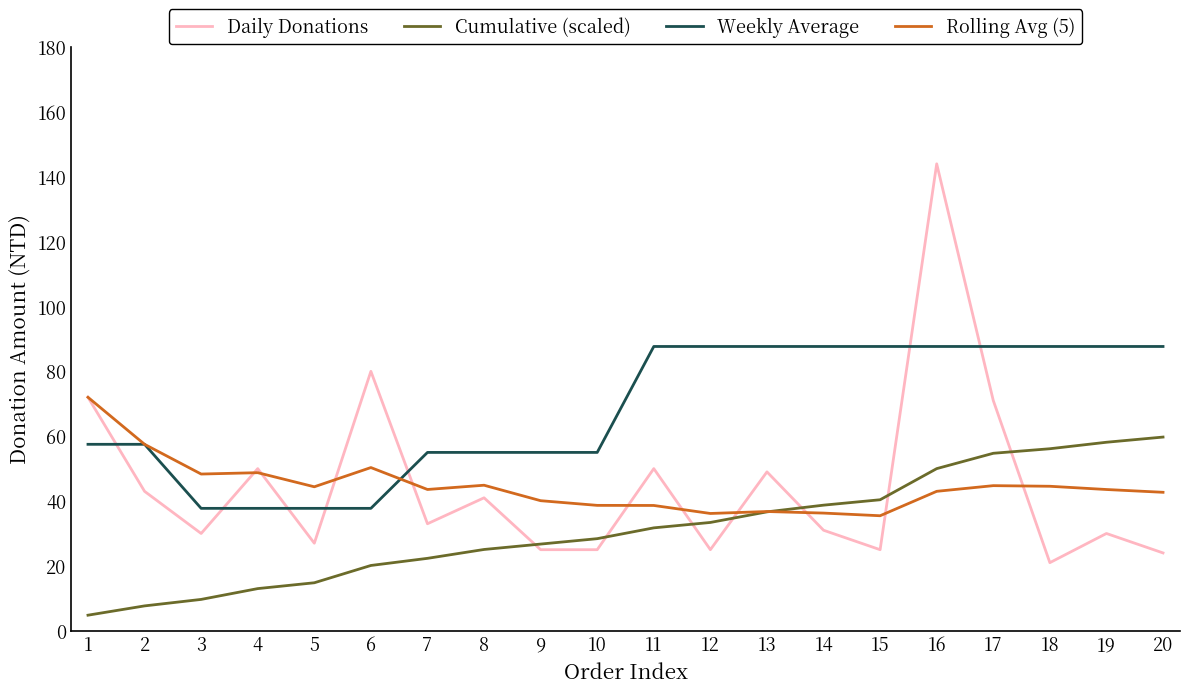

After their last crossing, which series has the higher values: Daily Donations or Cumulative (scaled)?

Cumulative (scaled)